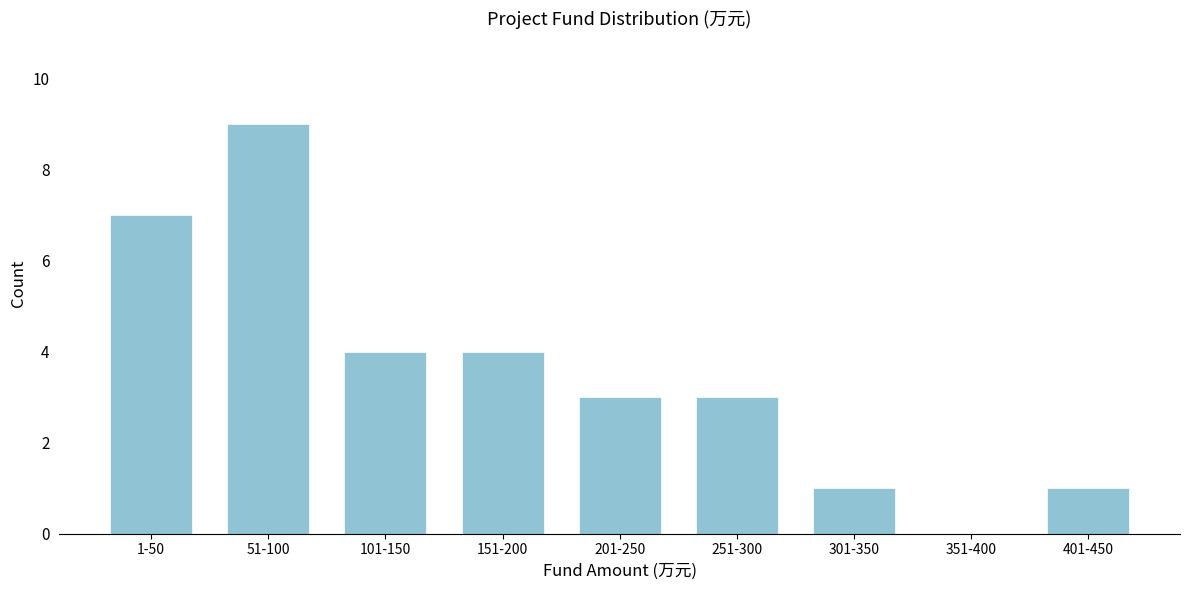

Reading right to left, what are all the values shown in this chart?

401-450=1	351-400=0	301-350=1	251-300=3	201-250=3	151-200=4	101-150=4	51-100=9	1-50=7